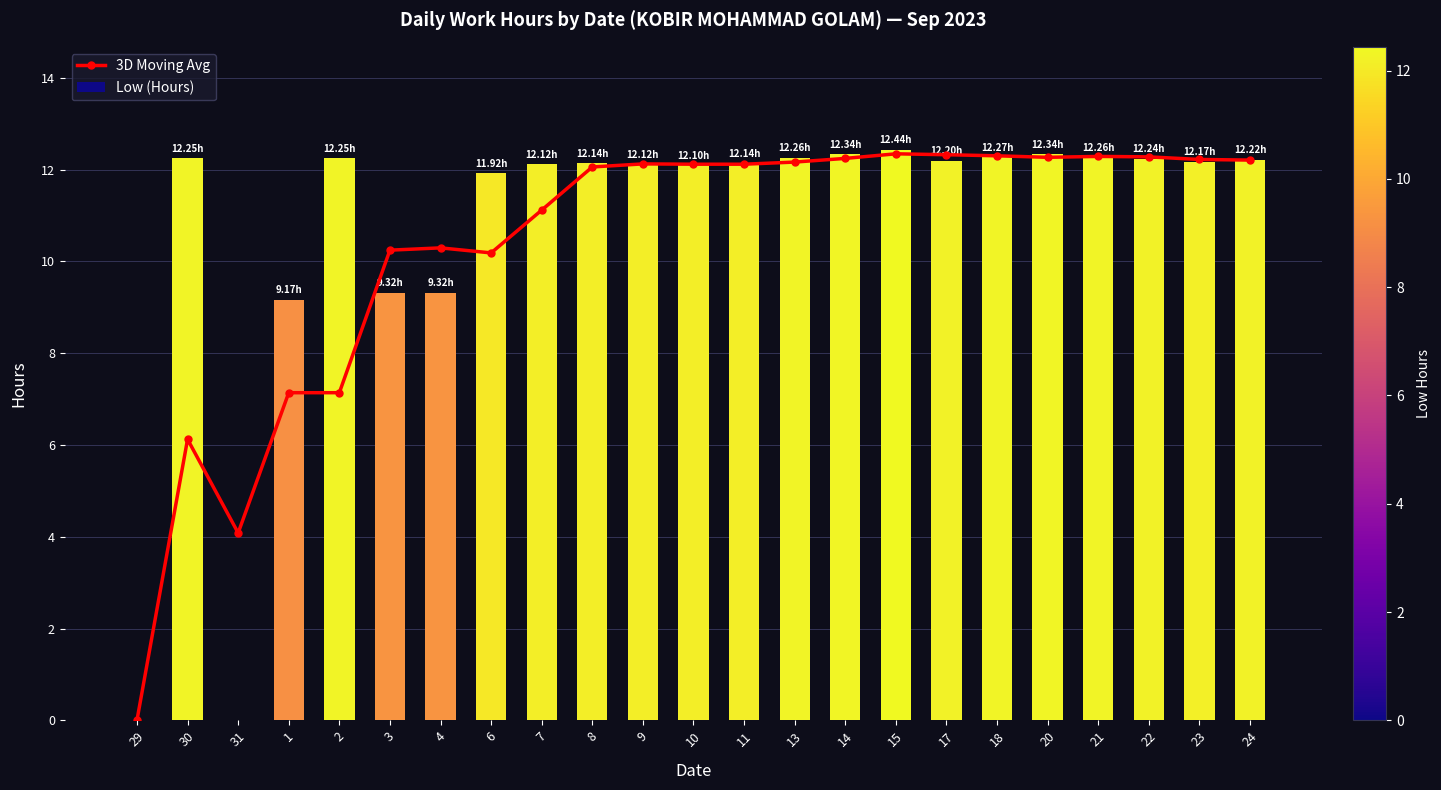

Which series has the largest total across all categories?

Low (Hours)